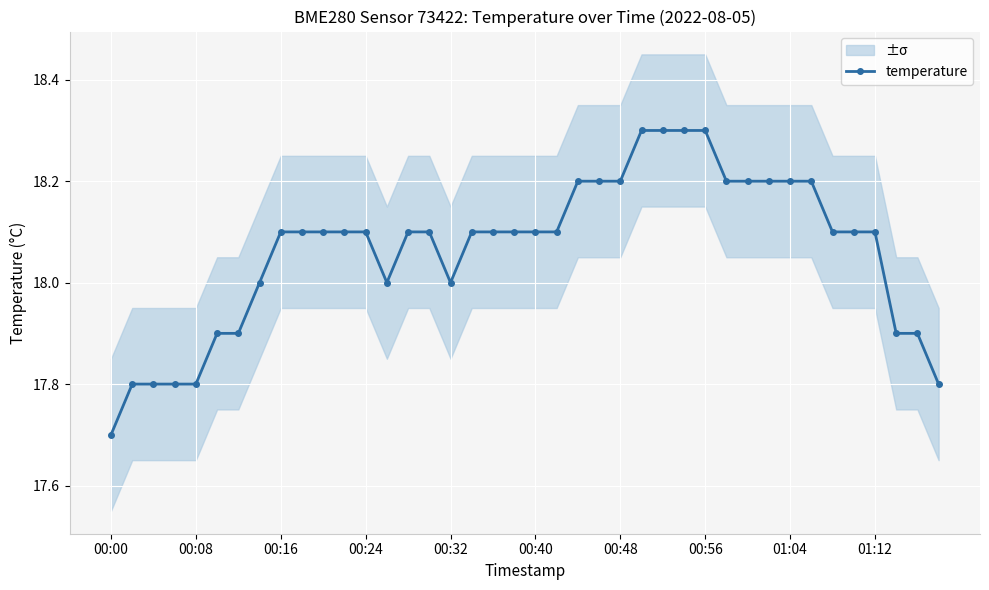

Does the chart display data point markers on the line(s)?

Yes